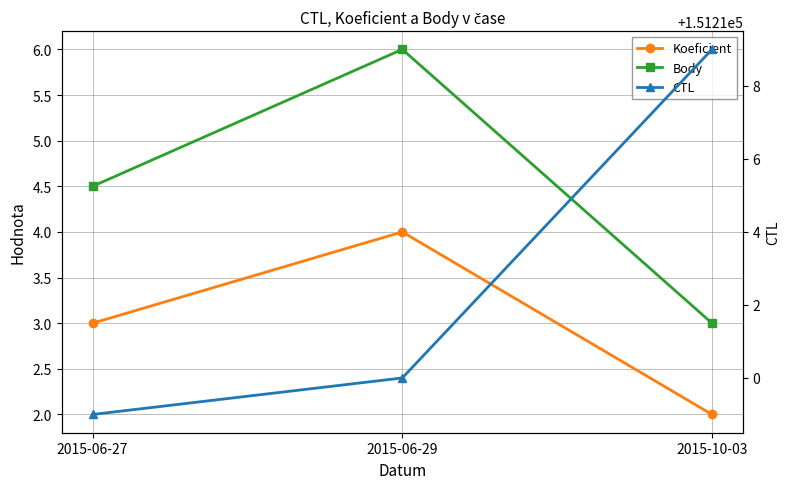

List the labels in order of Body value, smallest first.

2015-10-03, 2015-06-27, 2015-06-29